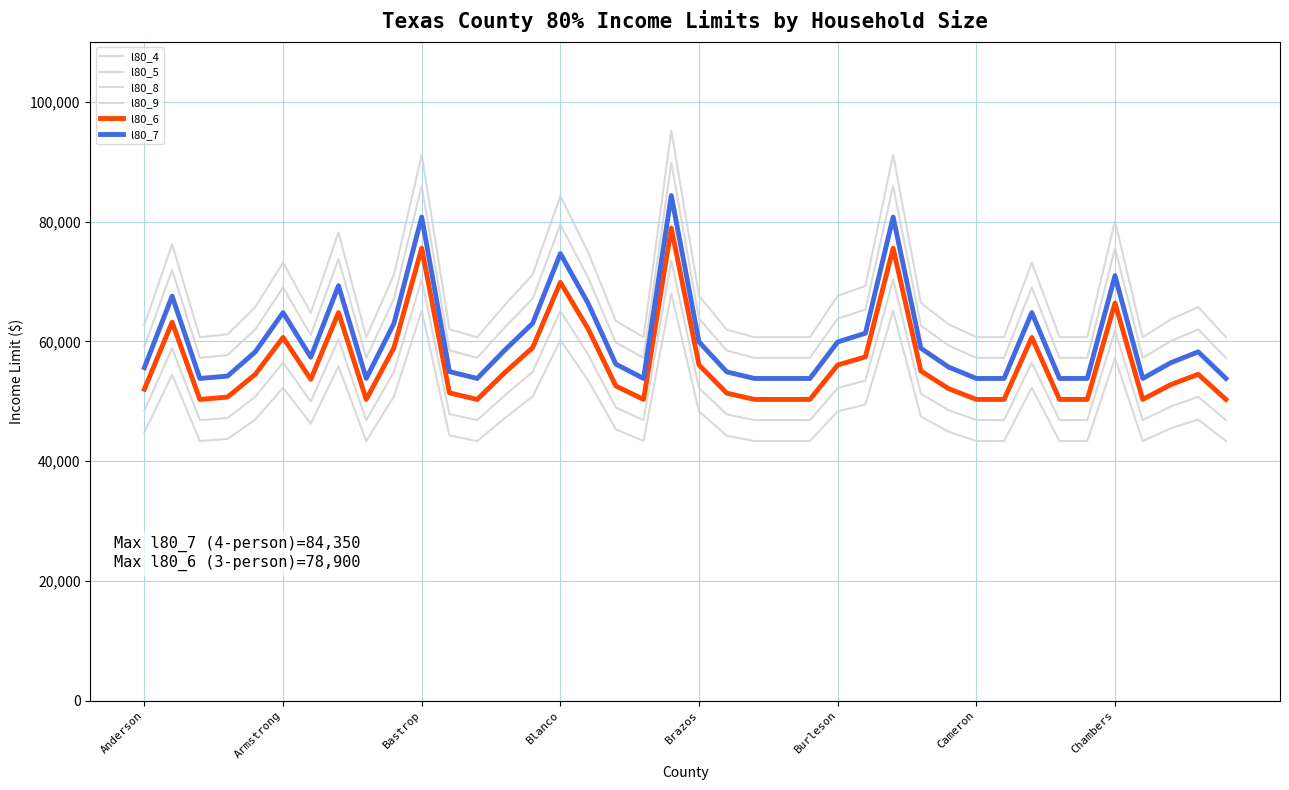

What is the value of the l80_7 point at the 18th from the left?

56200